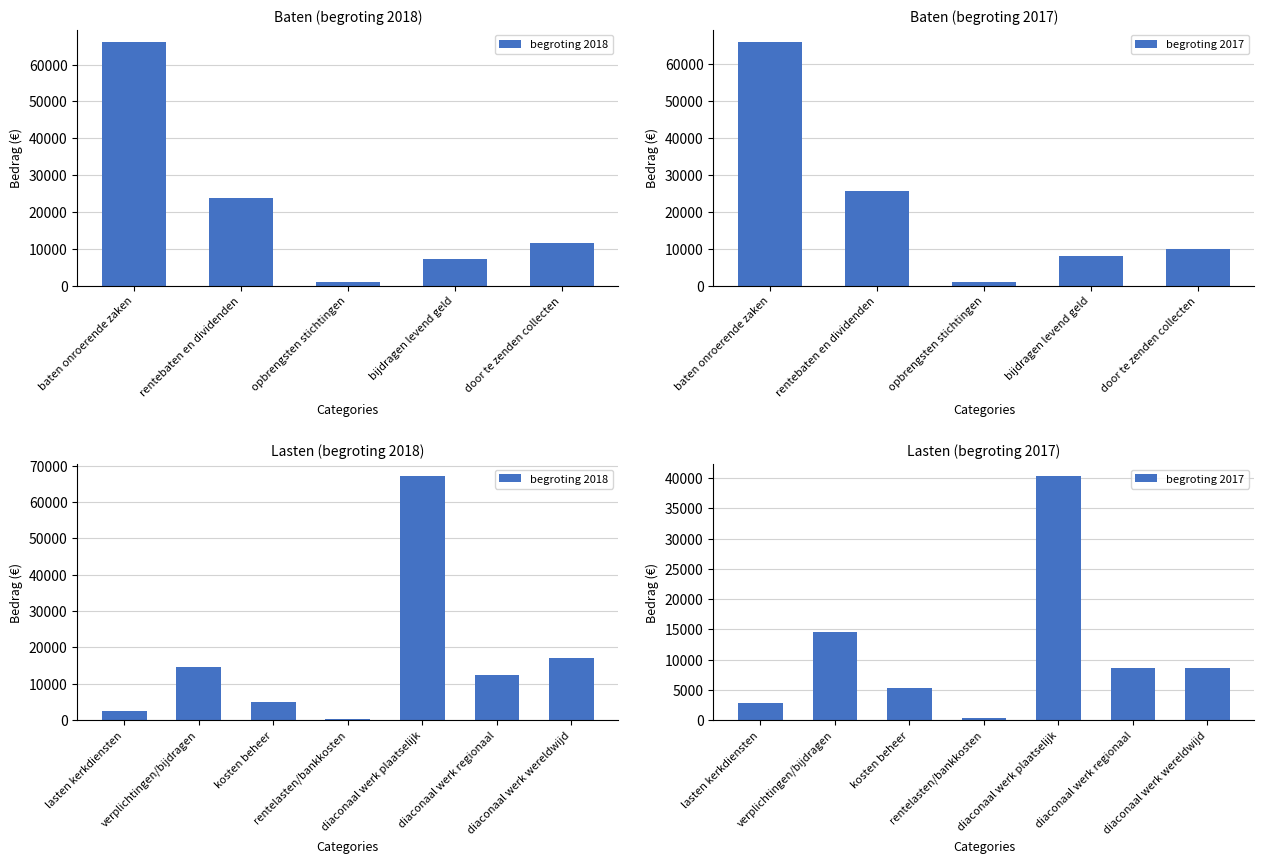

How many values in the begroting 2018 series exceed 12500?

3